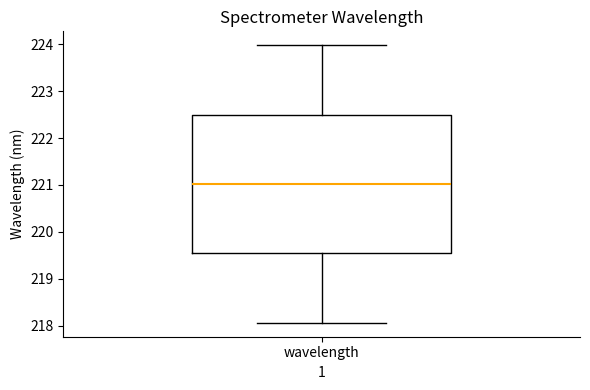

Read this box plot against the y-axis: the position of the median line, the range covered by the box, and the ends of both whiskers. The values are not printed on the chart, so give them approximately, as read against the axis.

median 221.0, box 219.5 to 222.5, whiskers 218.1 to 224.0